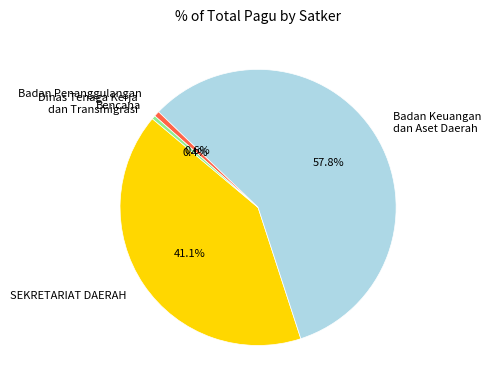

Does Dinas Tenaga Kerja dan Transmigrasi represent more than half of the total?

No